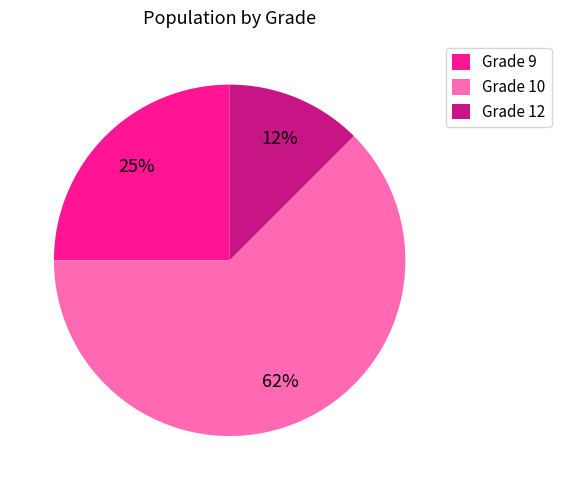

Does Grade 12 represent more than half of the total?

No